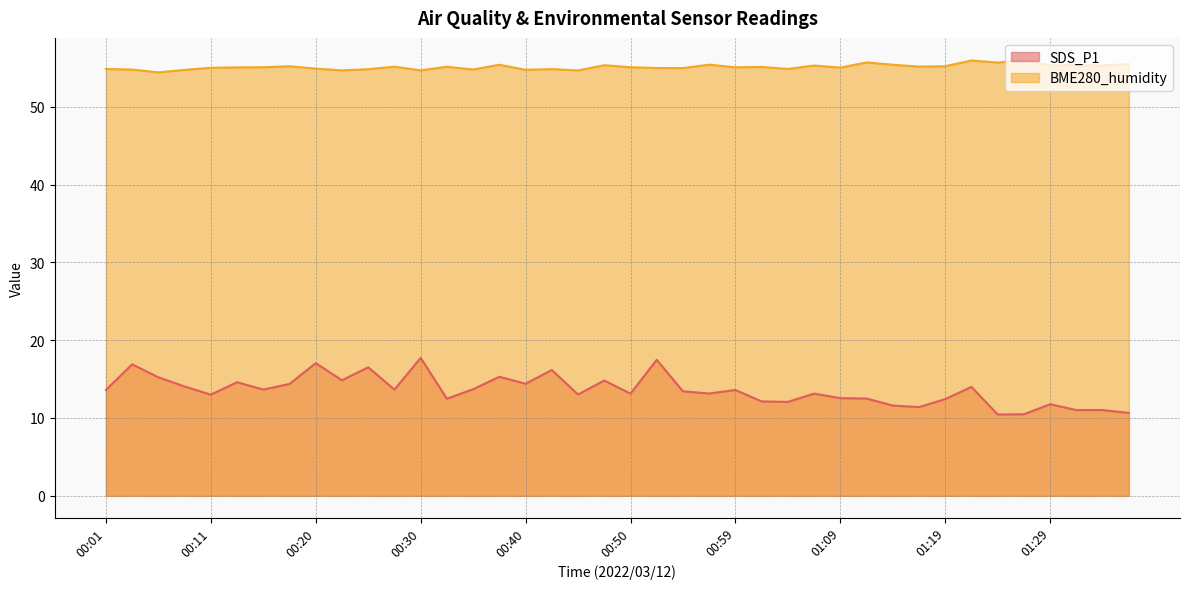

What is the label of the 27th point from the left?

01:04